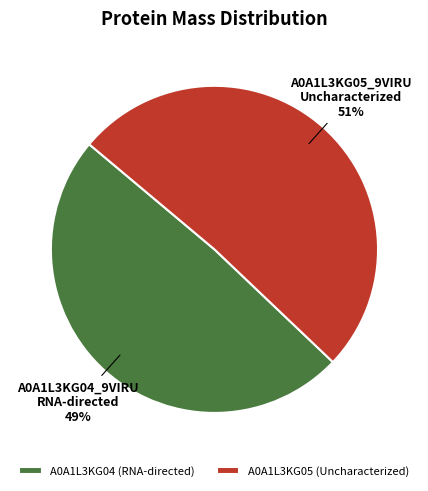

What is the ratio of the value at A0A1L3KG05 (Uncharacterized) to the value at A0A1L3KG04 (RNA-directed)?

1.0